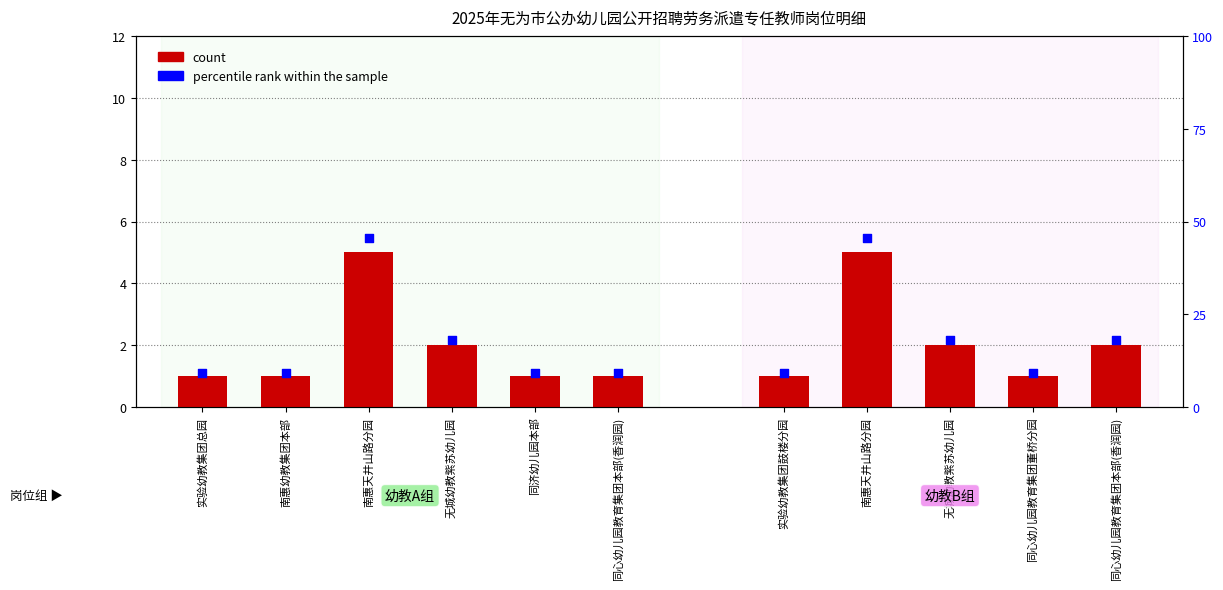

Which series reaches the maximum Y coordinate?

percentile rank within the sample